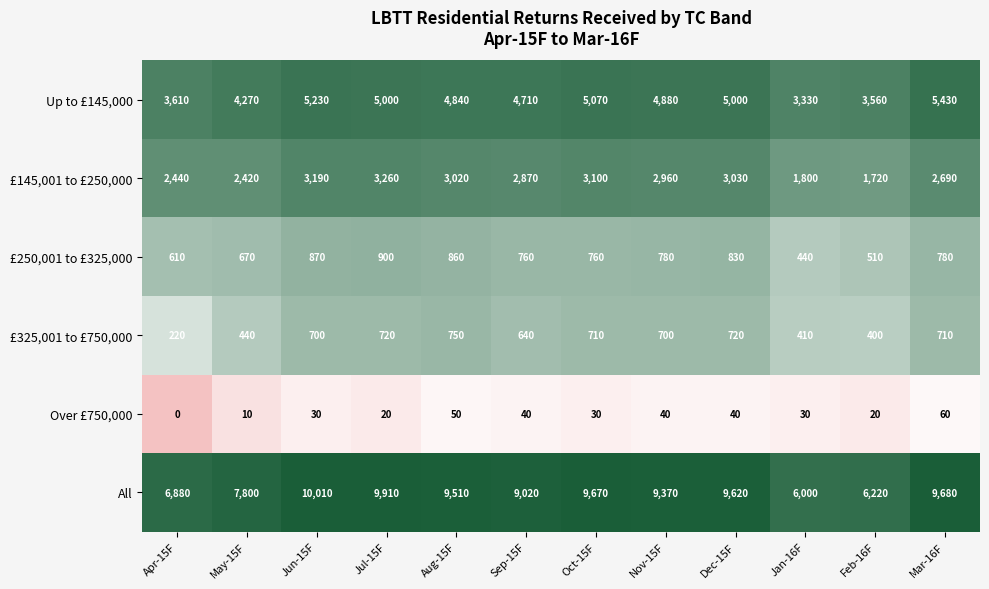

Which series changed the most between Apr-15F and Jun-15F?

All